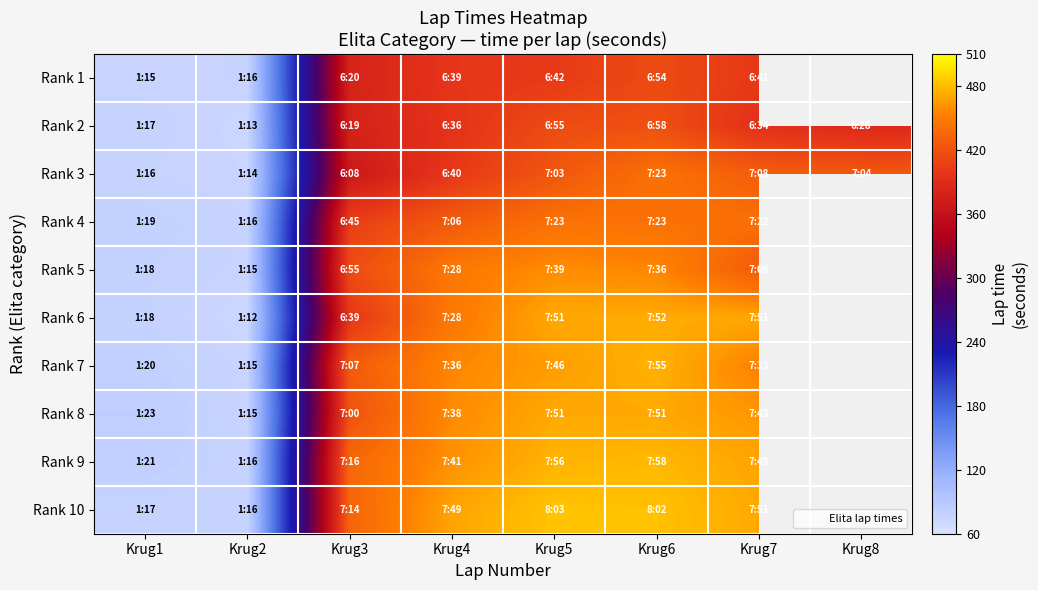

True or false: Rank 7 has a value of 466.0 at Krug5.

True